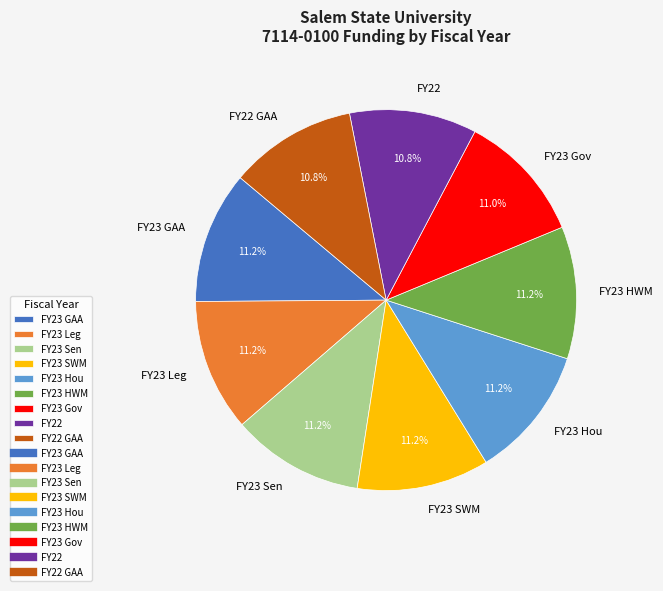

What is the ratio of the value at FY23 Leg to the value at FY22?

1.0